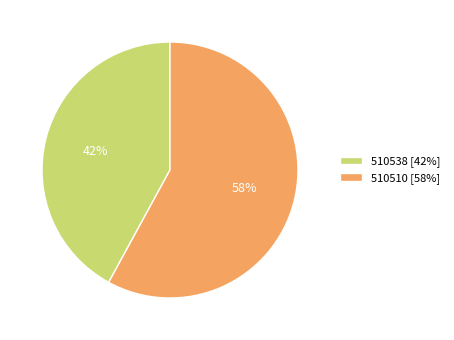

To the nearest percent, what is the difference between the largest and smallest slice percentages?

16%